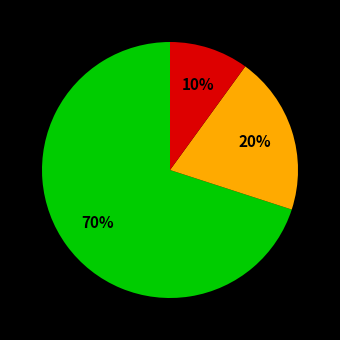

Is there a majority slice in this chart?

Yes